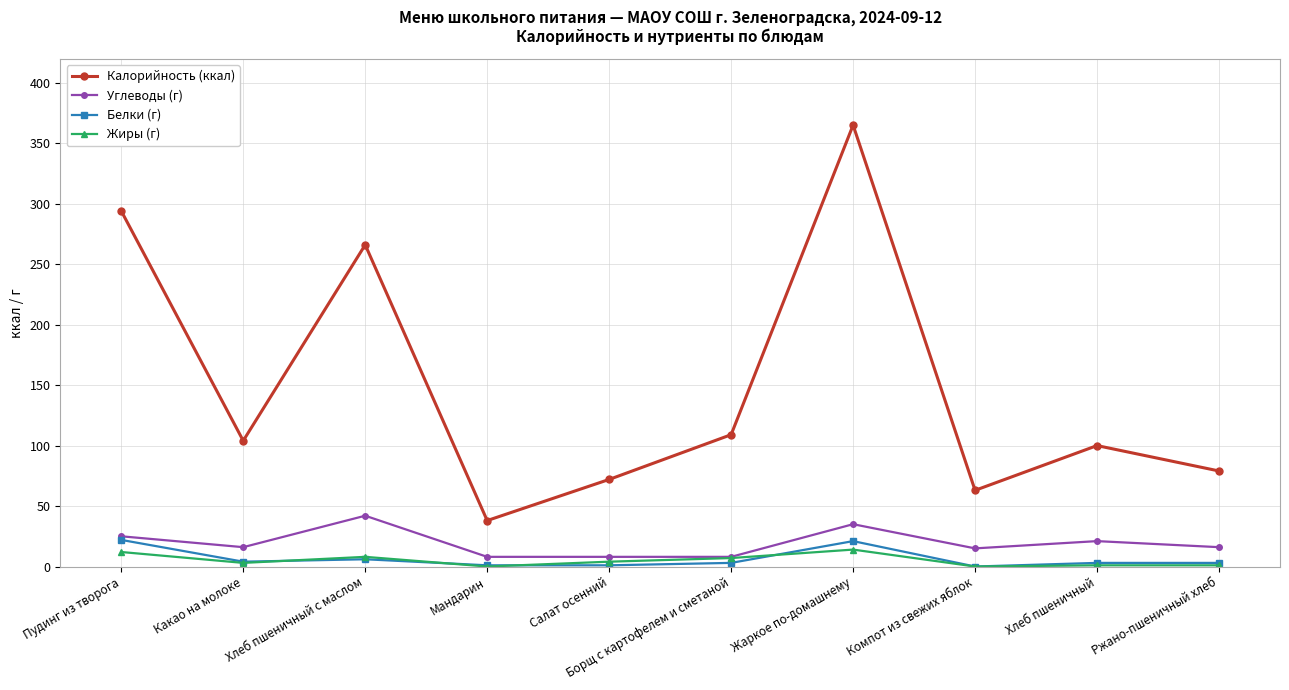

At which category is the sum across all series the highest?

Жаркое по-домашнему